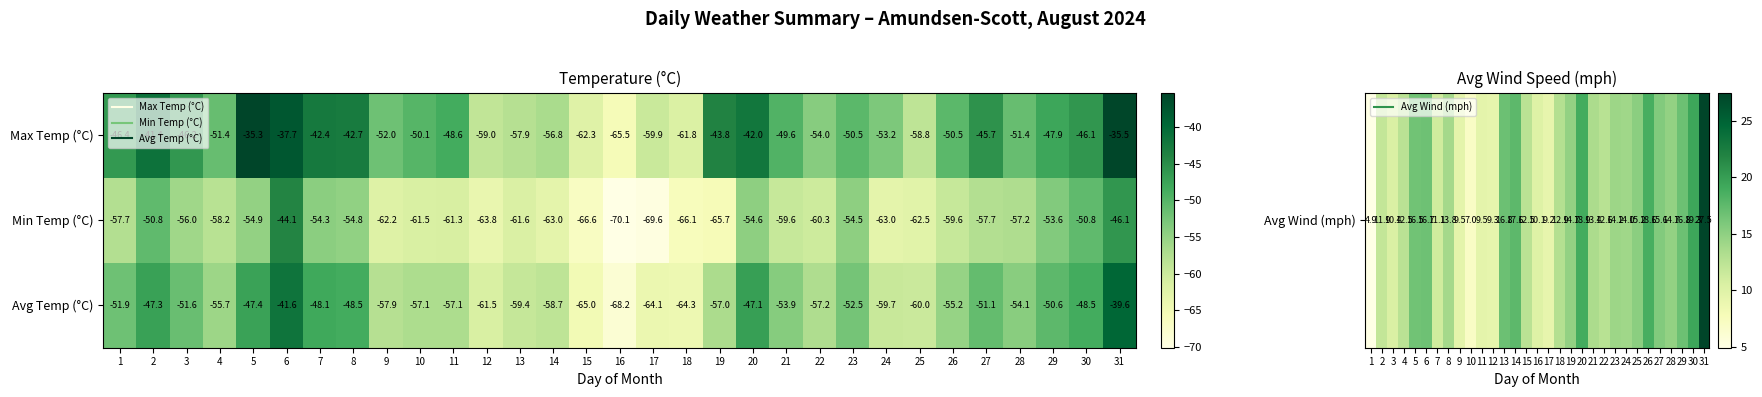

What is the total value across all series at 30?

-145.4